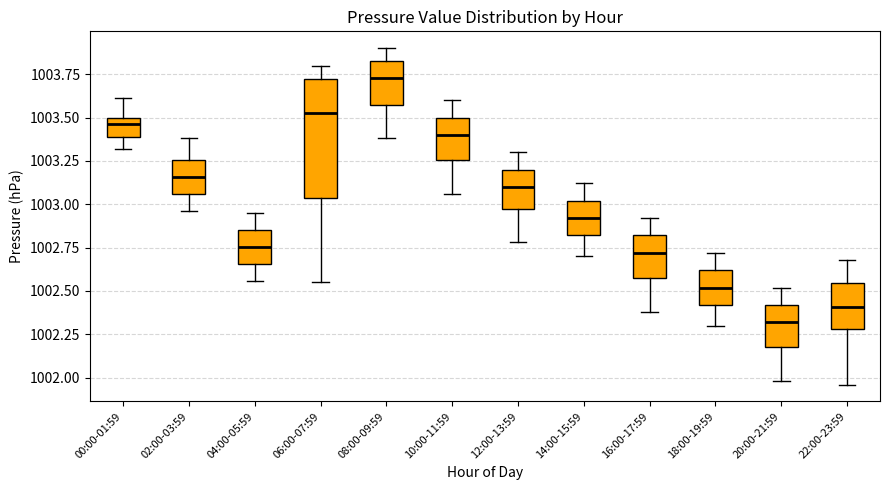

Which box's median line is the lowest?

20:00-21:59